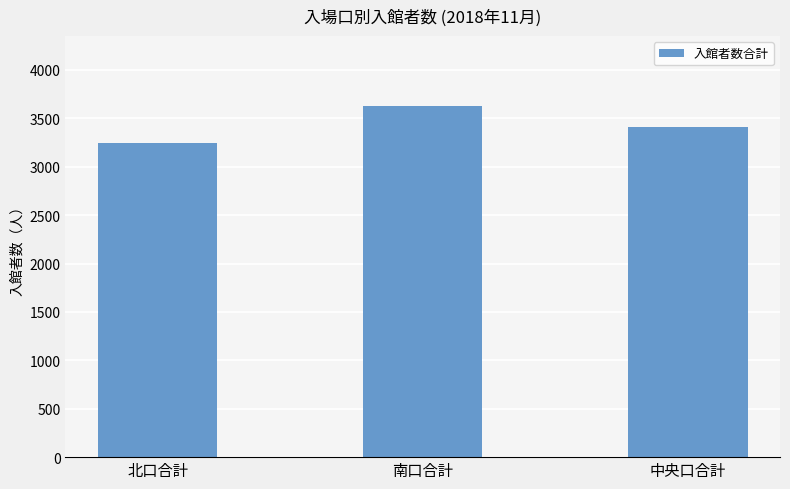

List the labels in order of value, smallest first.

北口合計, 中央口合計, 南口合計